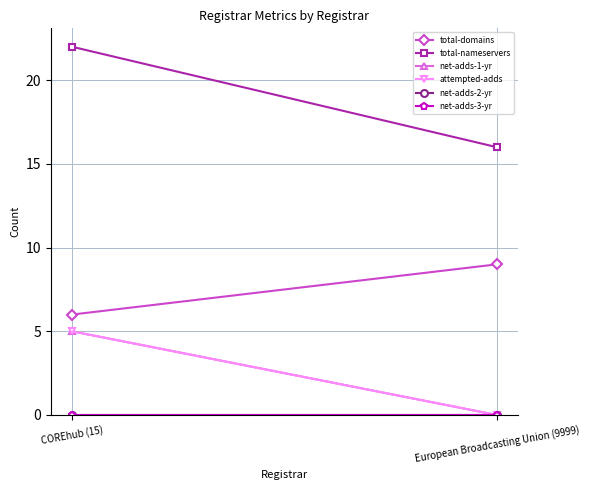

What is the label of the 1st point from the right?

European Broadcasting Union (9999)